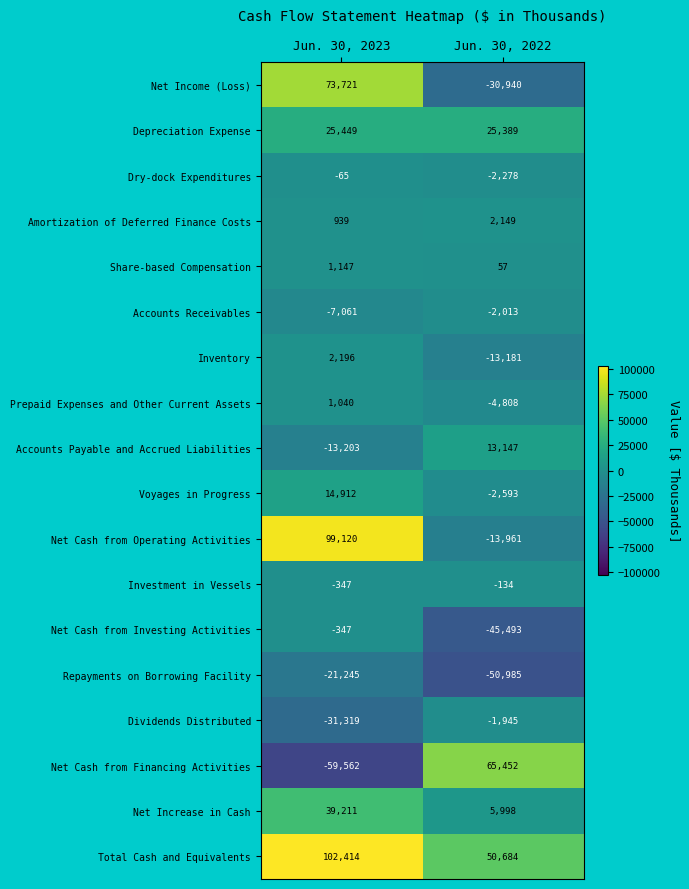

Which category has the highest value across all series?

Jun. 30, 2023